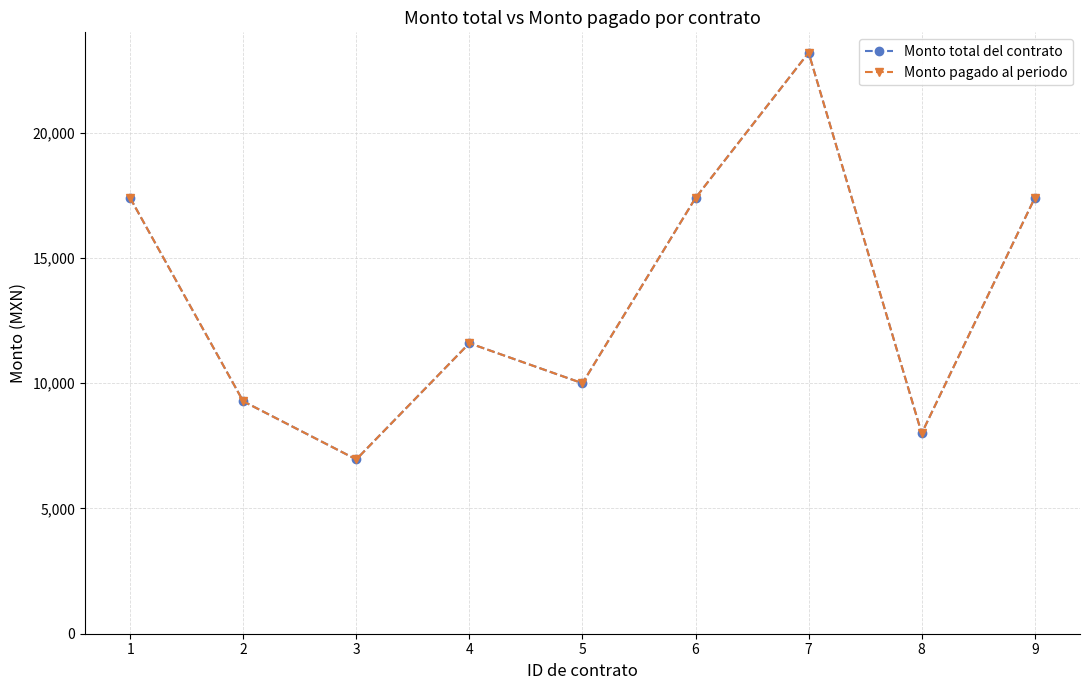

Reading left to right, extract all data points from this chart.

Monto total del contrato: 17400	9280	6960	11600	10000	17400	23200	8000	17400
Monto pagado al periodo: 17400	9280	6960	11600	10000	17400	23200	8000	17400